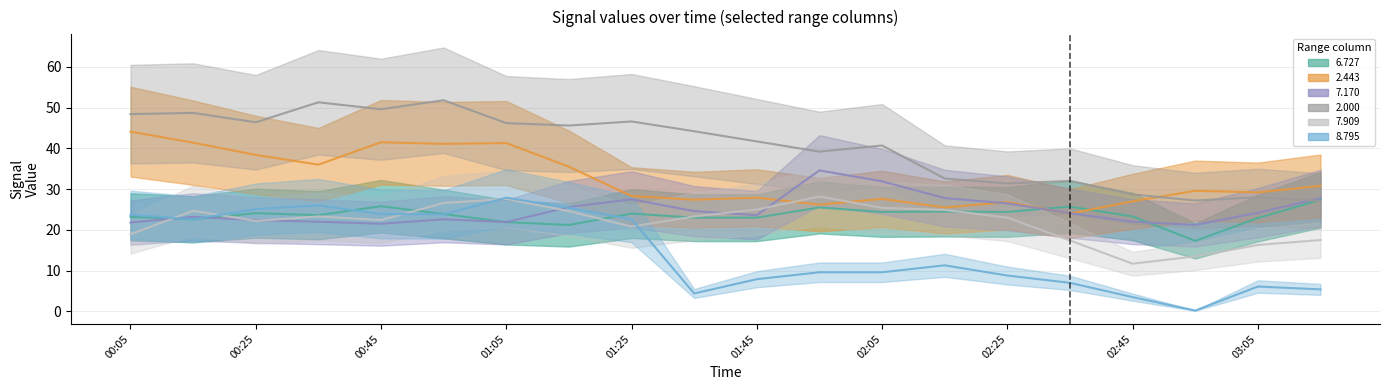

Does the chart display data point markers on the line(s)?

No